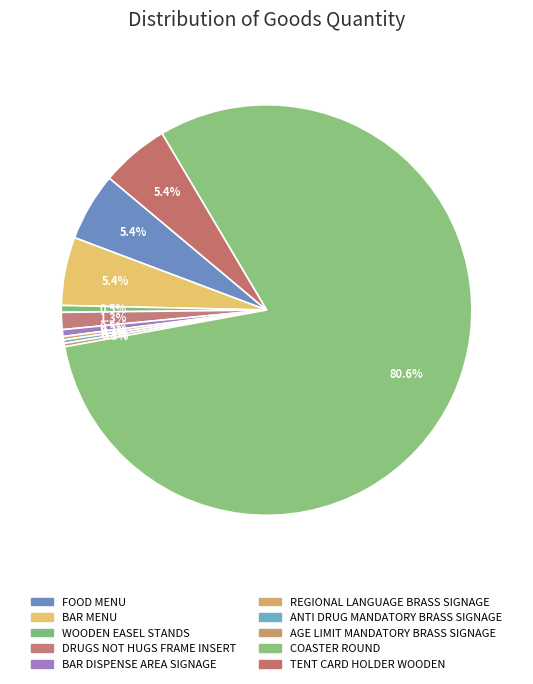

What percentage is the WOODEN EASEL STANDS slice, to the nearest percent?

1%